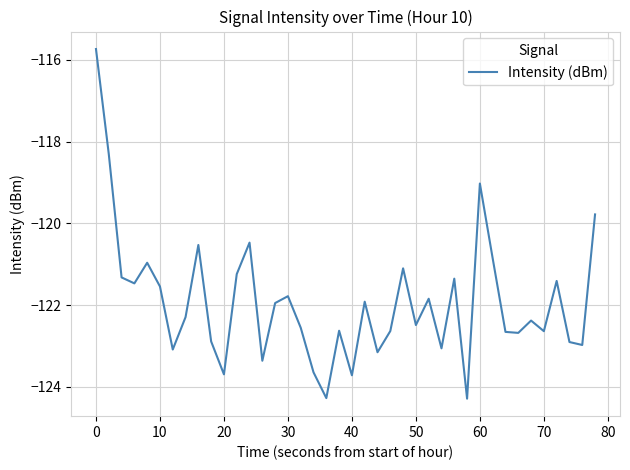

What is the difference between the maximum and minimum values?

8.6